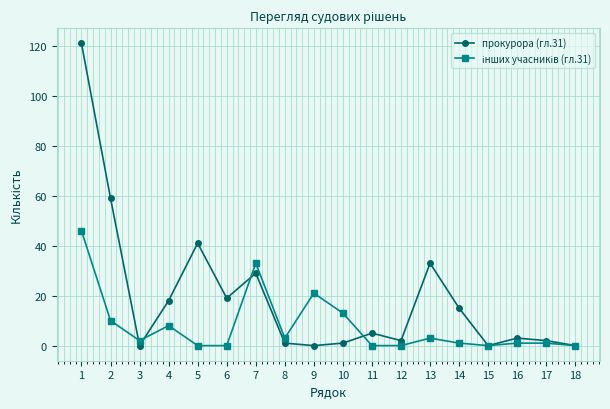

Where does the прокурора (гл.31) series first go above 5?

1